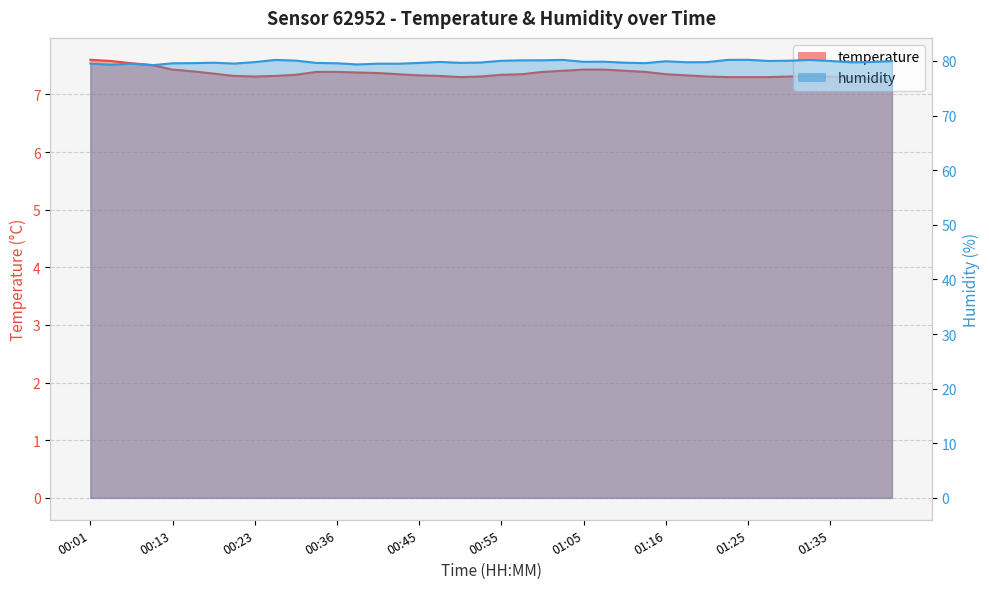

How many interior local valleys does the temperature series have?

2